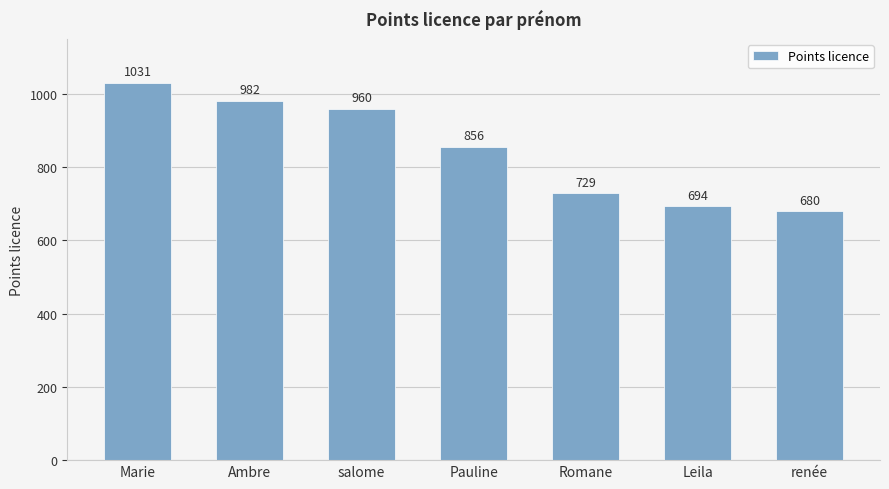

Reading left to right, extract all data points from this chart.

1031	982	960	856	729	694	680